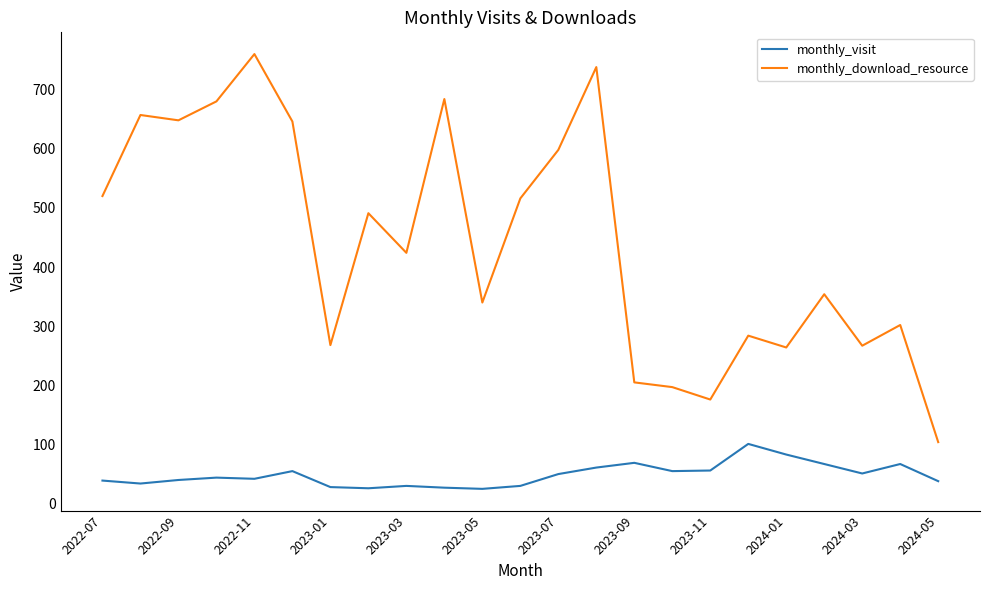

Which series has the largest total across all categories?

monthly_download_resource